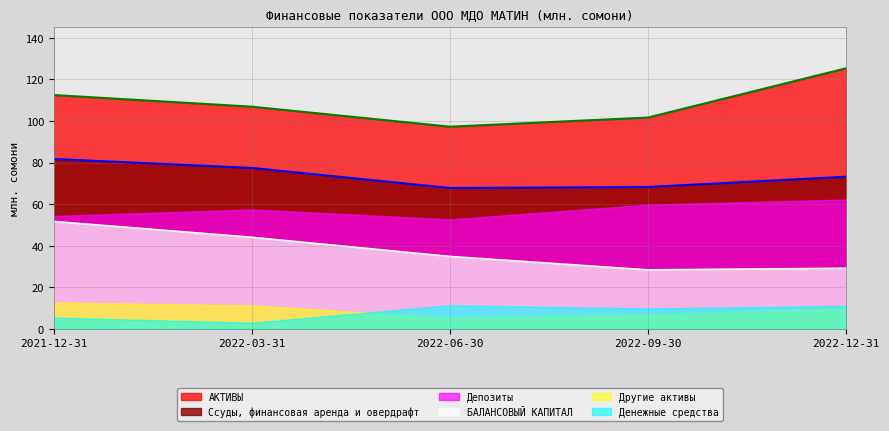

Between 2021-12-31 and 2022-09-30, which is larger?

2021-12-31